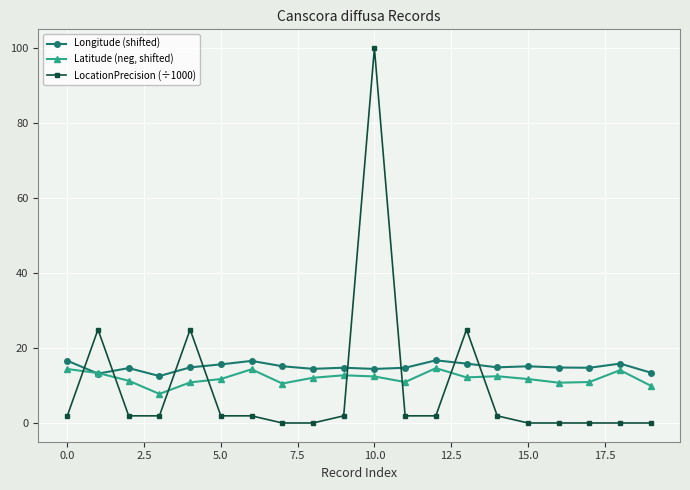

Rank the series by their maximum value, from lowest to highest.

Latitude (neg, shifted), Longitude (shifted), LocationPrecision (÷1000)